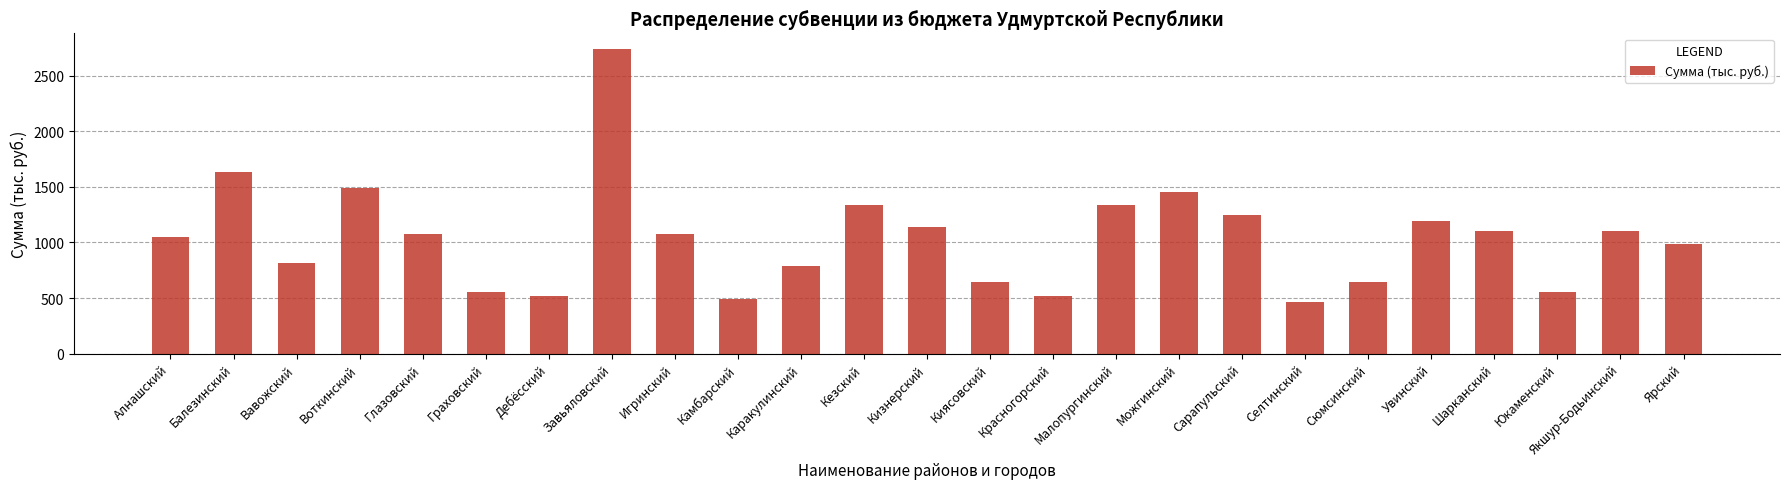

Does the chart contain stacked bars?

No